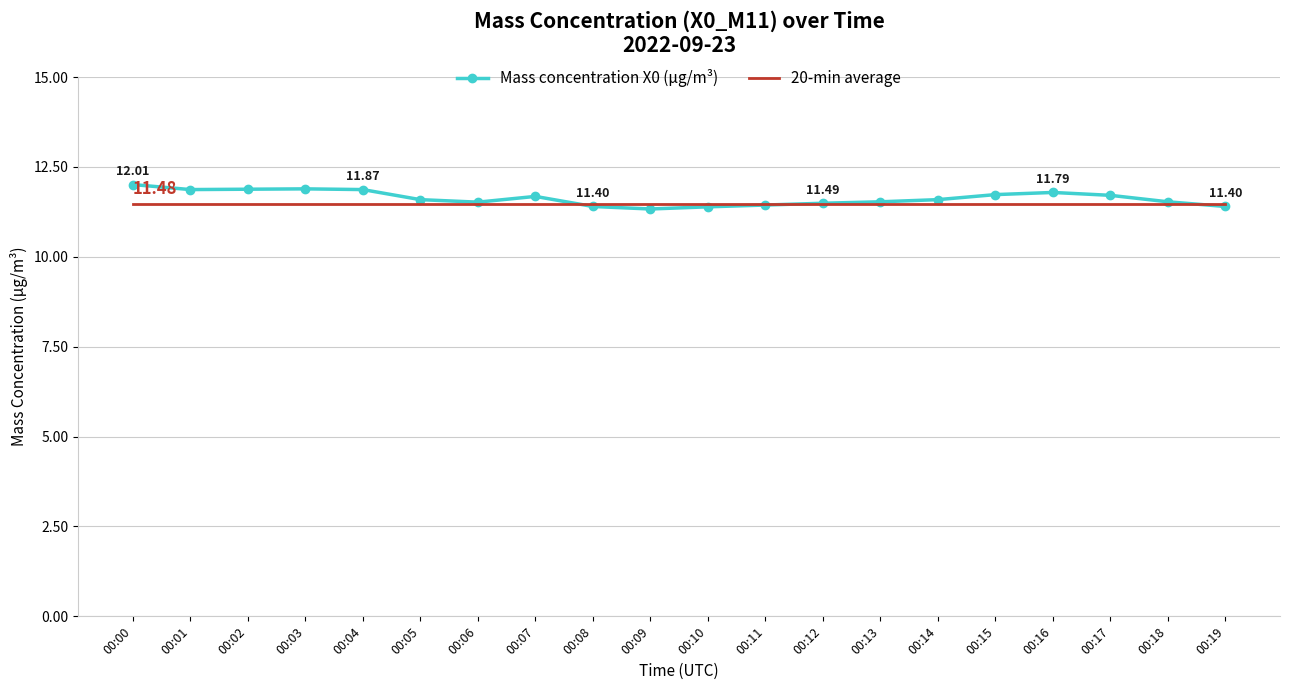

What is the total value across all series at 00:16?

23.3